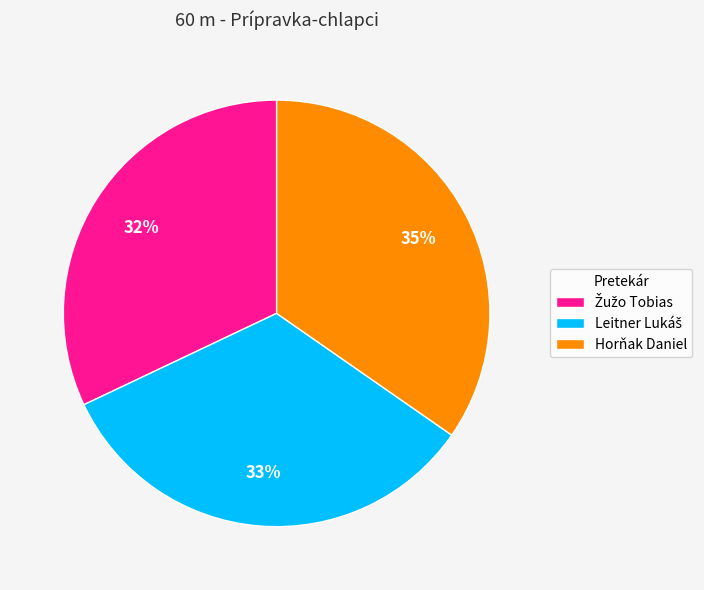

What is the largest slice in the pie chart?

Horňak Daniel